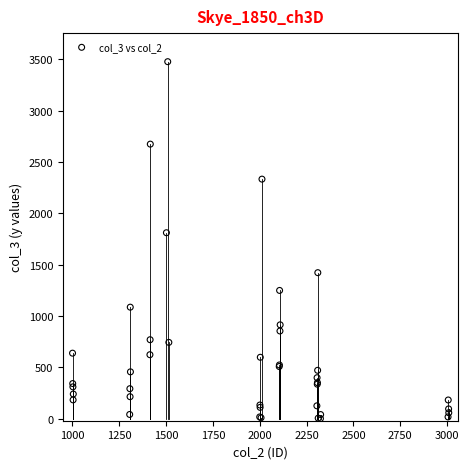

What Y value in the scatter plot is closest to 1739?

1811